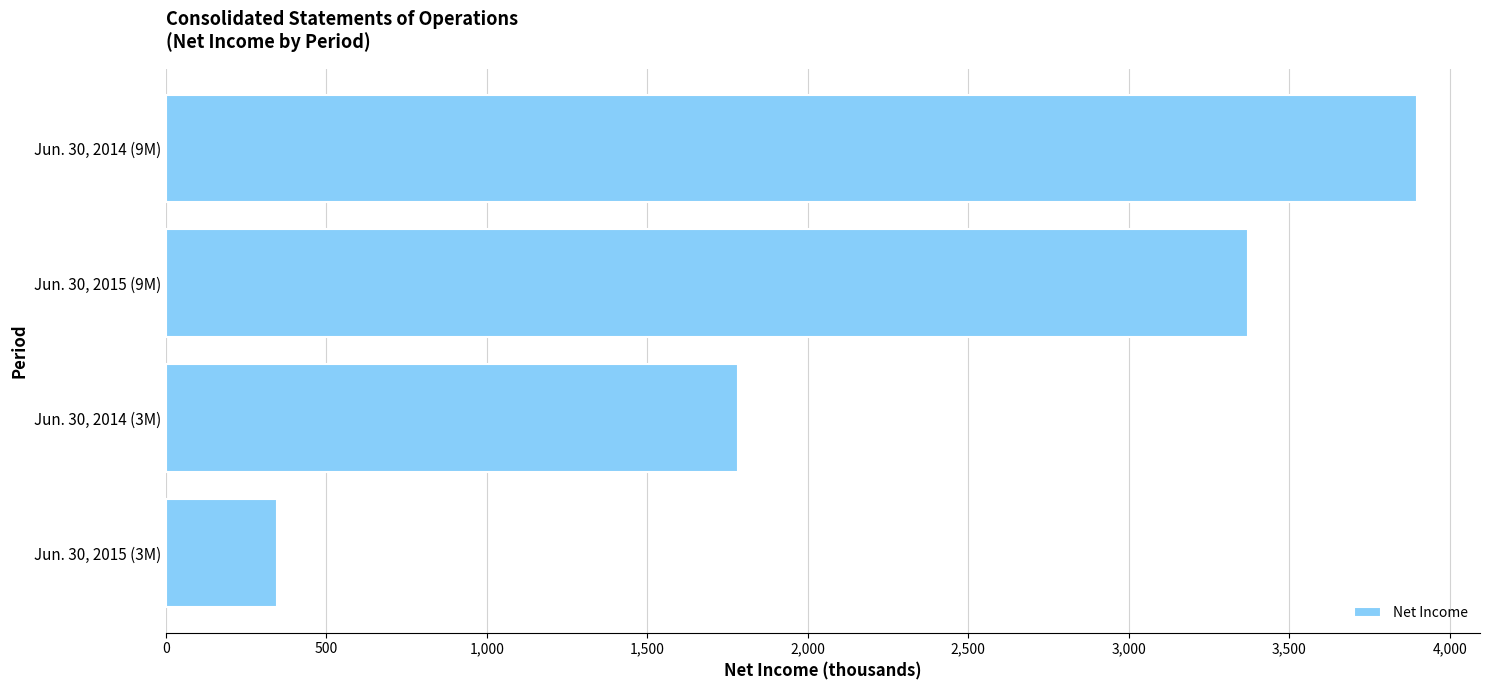

What is the sum of all values?

9399